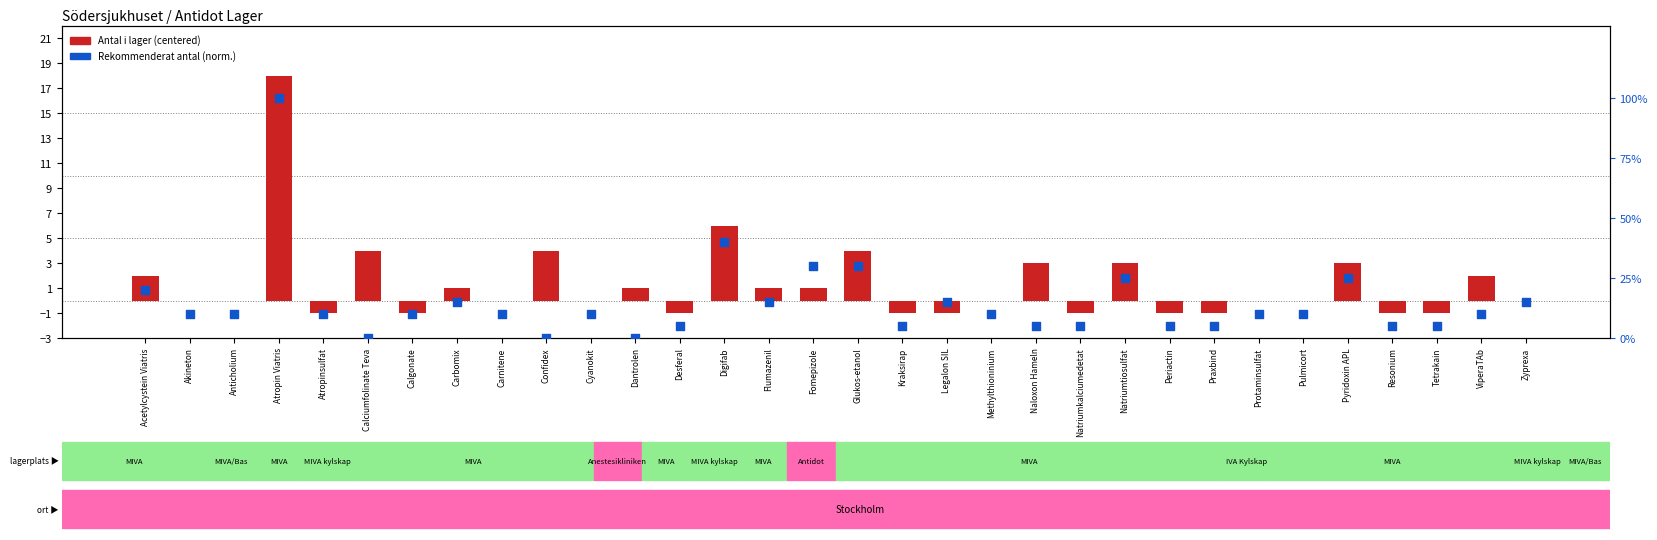

Is the value of Antal i lager (centered) at Akineton greater than the value of Rekommenderat antal (norm.) at ViperaTAb?

No